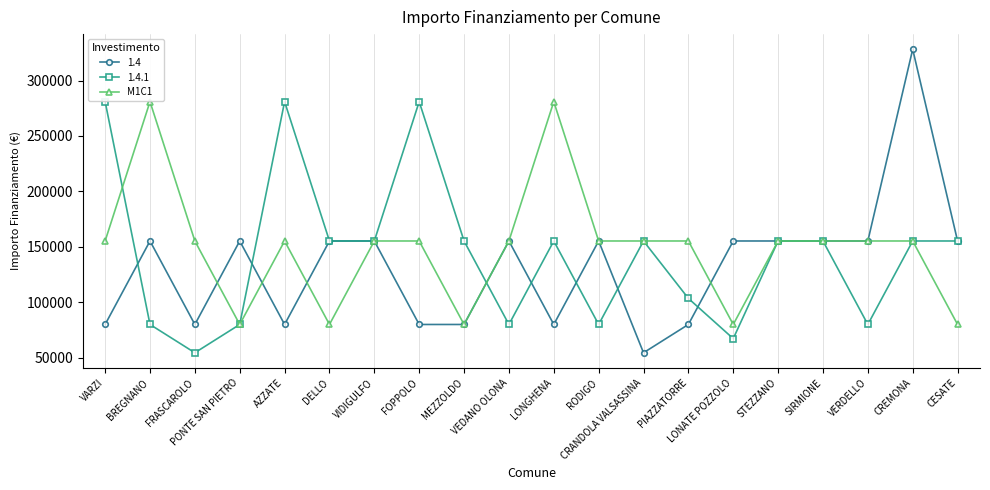

What is the value of the M1C1 point at the 5th from the left?

155234